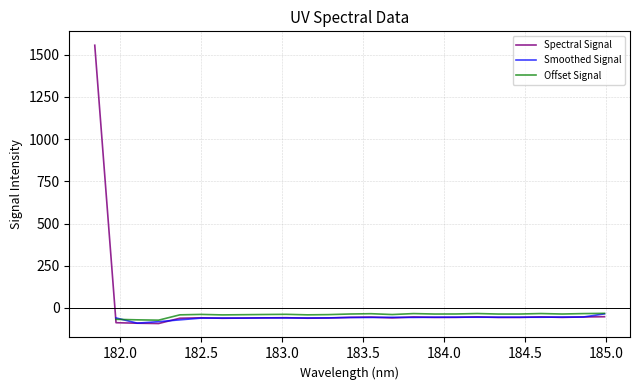

How many interior local peaks (higher than both neighbors) does the data have?

6